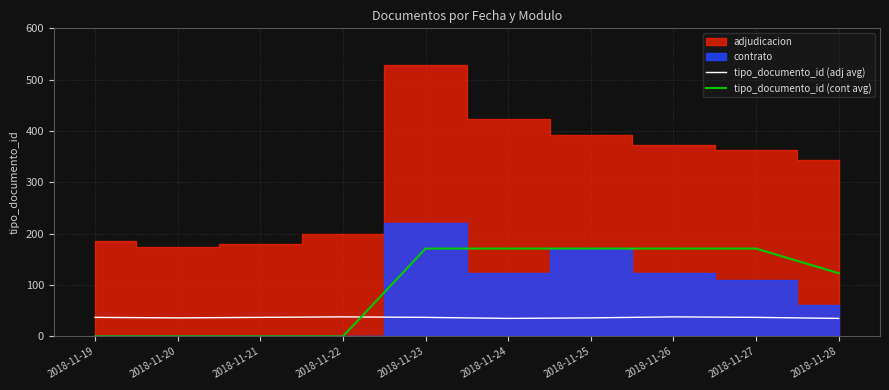

How many data points does each series have?

10